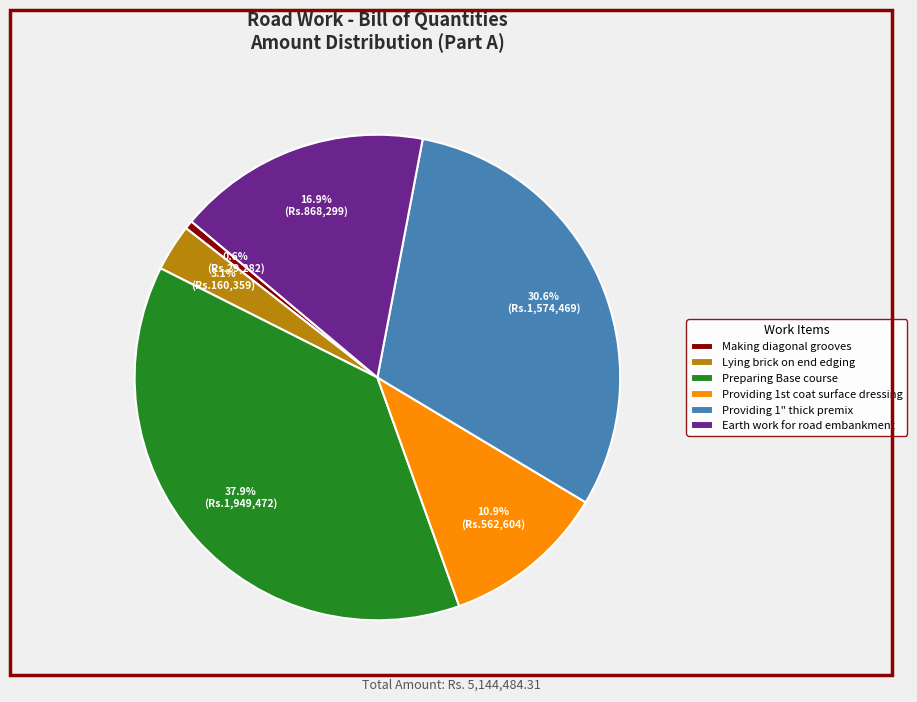

How many slices are in this pie chart?

6